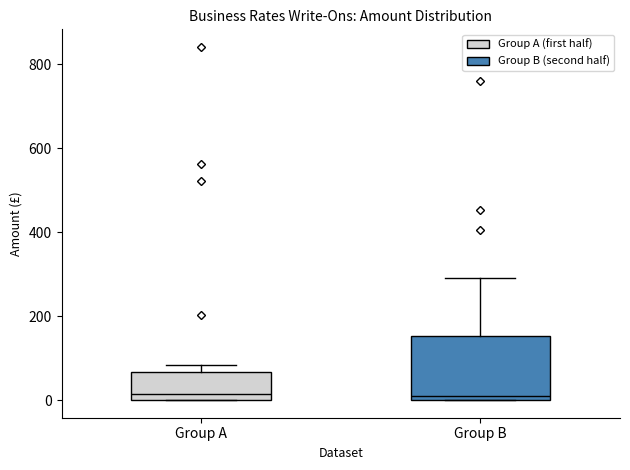

Reading left to right, read every box against the y-axis: the position of its median line, the range the box covers, and the ends of its whiskers. The values are not printed on the chart, so give them approximately, as read against the axis.

Group A: median 20, box 0 to 60, whiskers 0 to 80
Group B: median 0 (just above the box's lower edge), box 0 to 160, whiskers 0 to 300